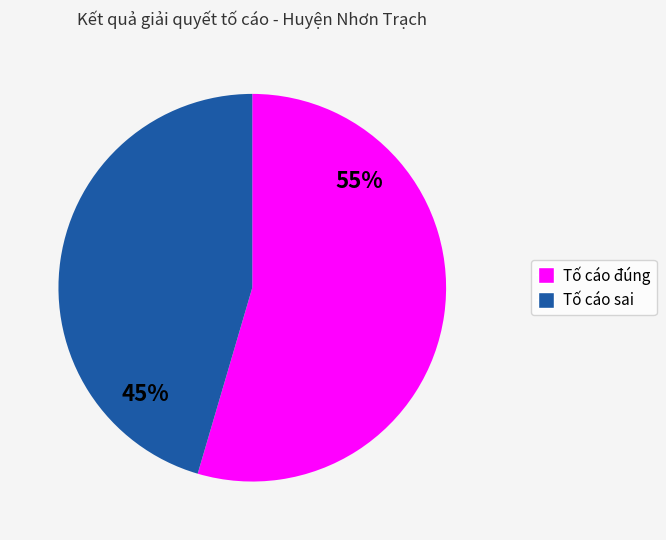

Is it true that Tố cáo sai is 59% of the pie?

False